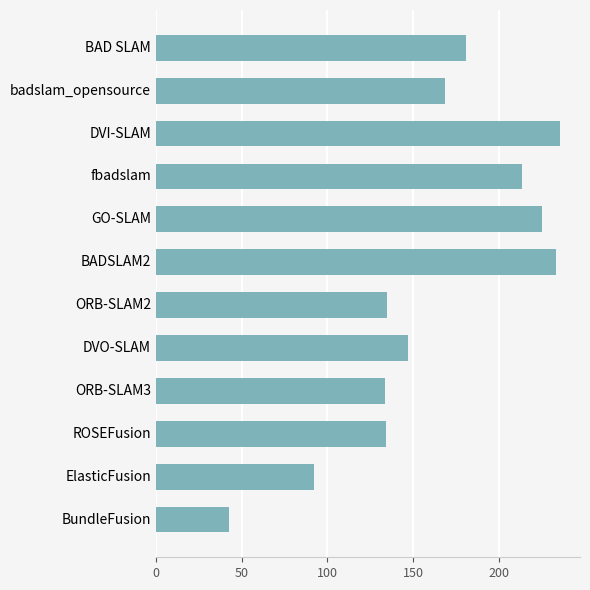

What is the average value?

161.8